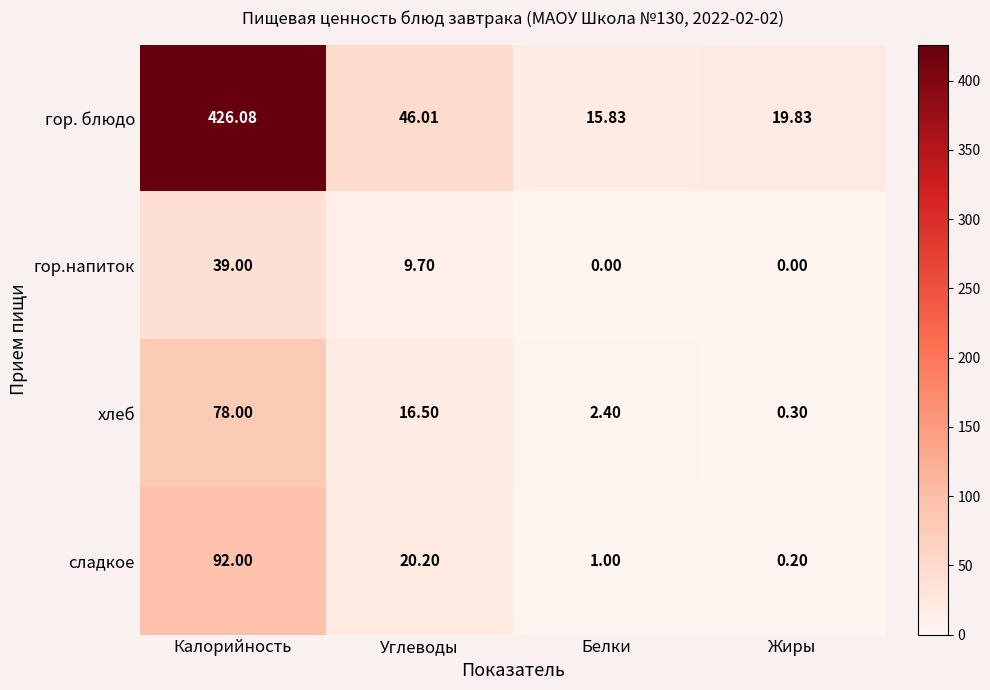

Which series has the largest range (max minus min)?

гор. блюдо